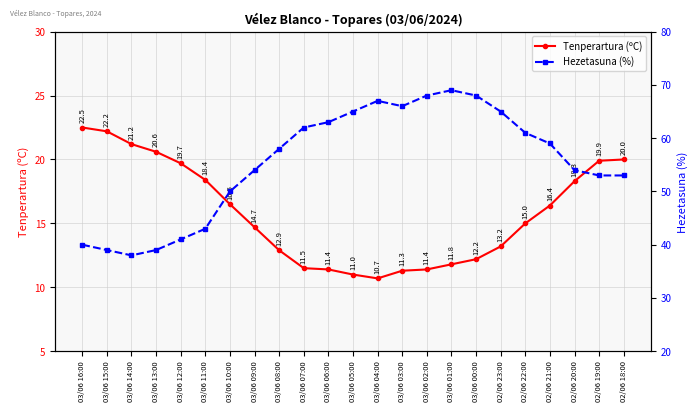

Reading left to right, what are all the values shown in this chart?

Tenperartura (ºC): 22.5	22.2	21.2	20.6	19.7	18.4	16.5	14.7	12.9	11.5	11.4	11.0	10.7	11.3	11.4	11.8	12.2	13.2	15.0	16.4	18.3	19.9	20.0
Hezetasuna (%): 40.0	39.0	38.0	39.0	41.0	43.0	50.0	54.0	58.0	62.0	63.0	65.0	67.0	66.0	68.0	69.0	68.0	65.0	61.0	59.0	54.0	53.0	53.0